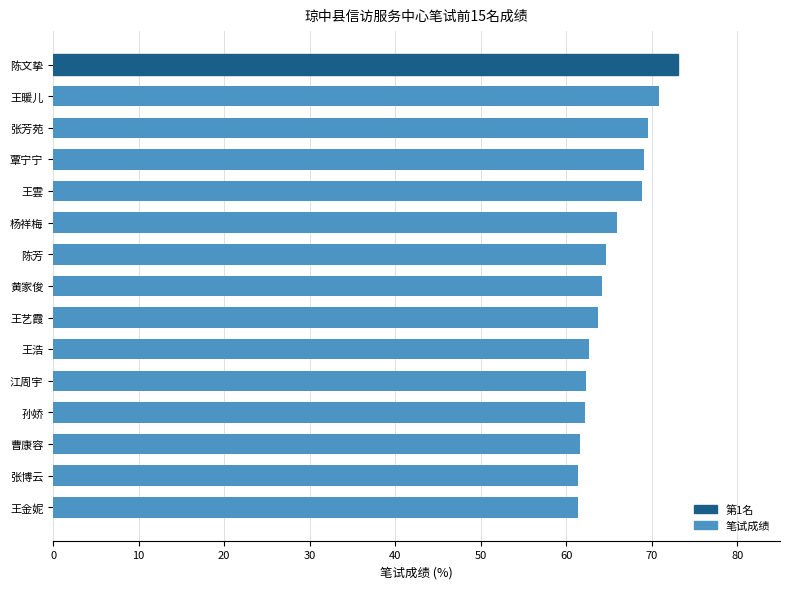

What is the label of the 3rd bar from the top?

张芳苑